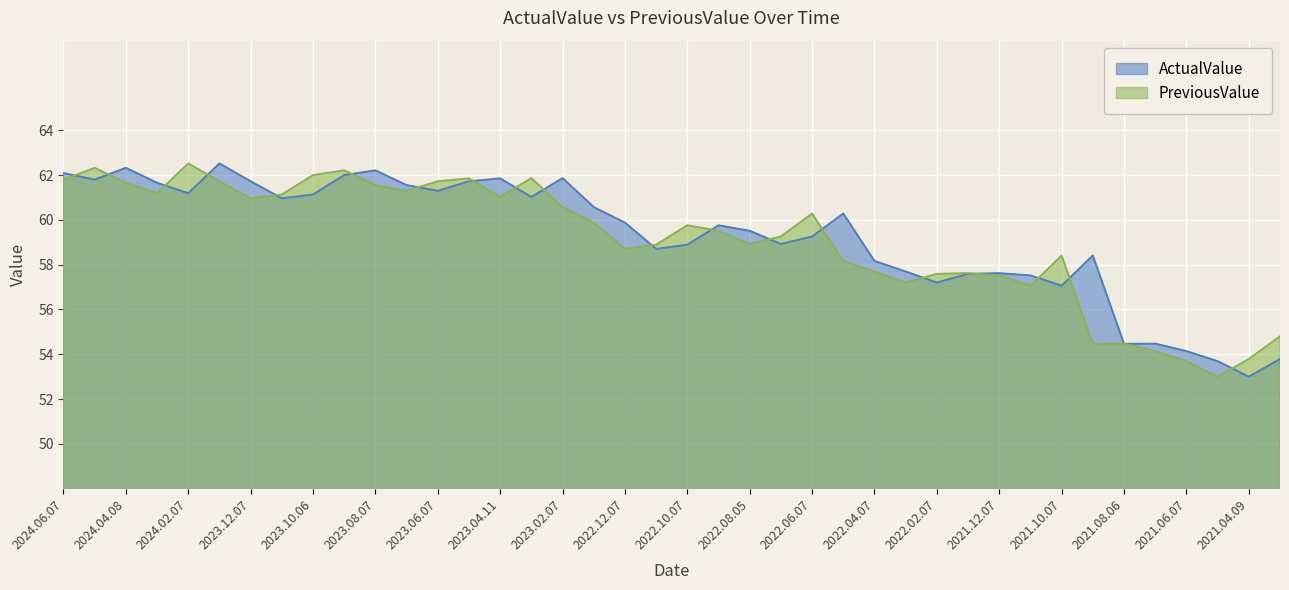

List the series in order of their overall mean, highest first.

ActualValue, PreviousValue